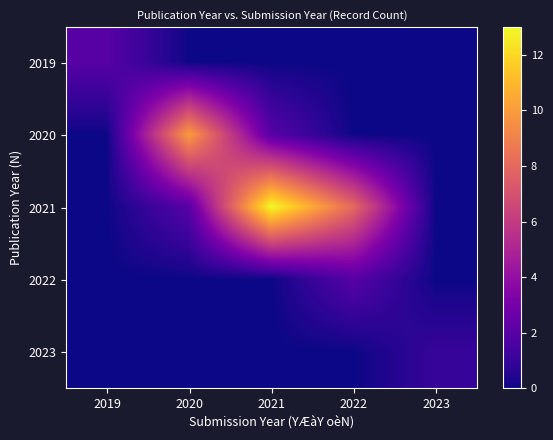

Reading left to right, what are all the values shown in this chart?

2019: 2019=2	2020=0	2021=0	2022=0	2023=0
2020: 2019=0	2020=10	2021=2	2022=0	2023=0
2021: 2019=0	2020=2	2021=13	2022=8	2023=0
2022: 2019=0	2020=0	2021=0	2022=2	2023=0
2023: 2019=0	2020=0	2021=0	2022=0	2023=1